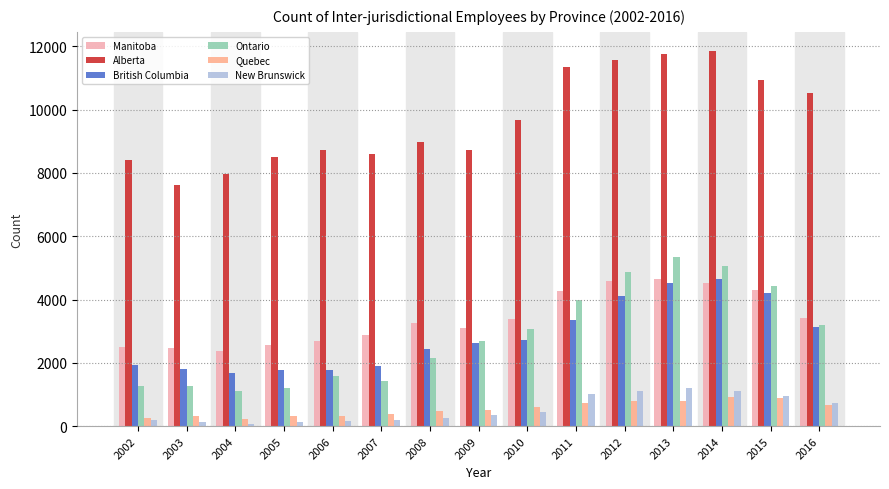

How many groups of bars are there?

15